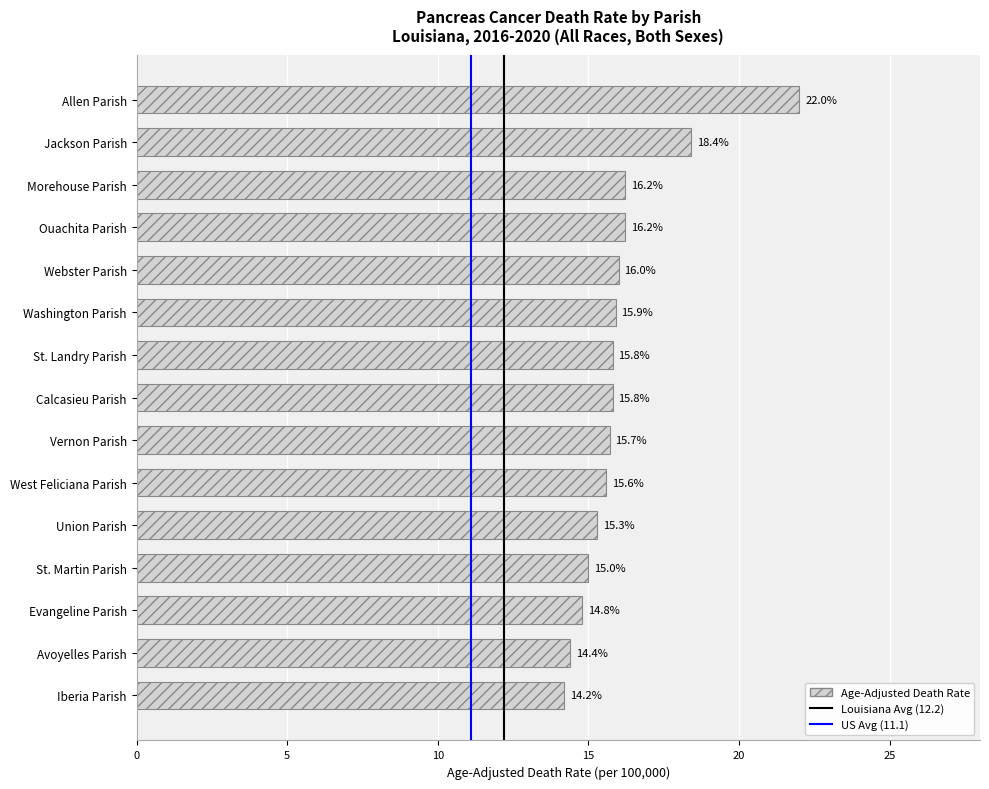

What is the change in value from Morehouse Parish to Vernon Parish?

-0.5